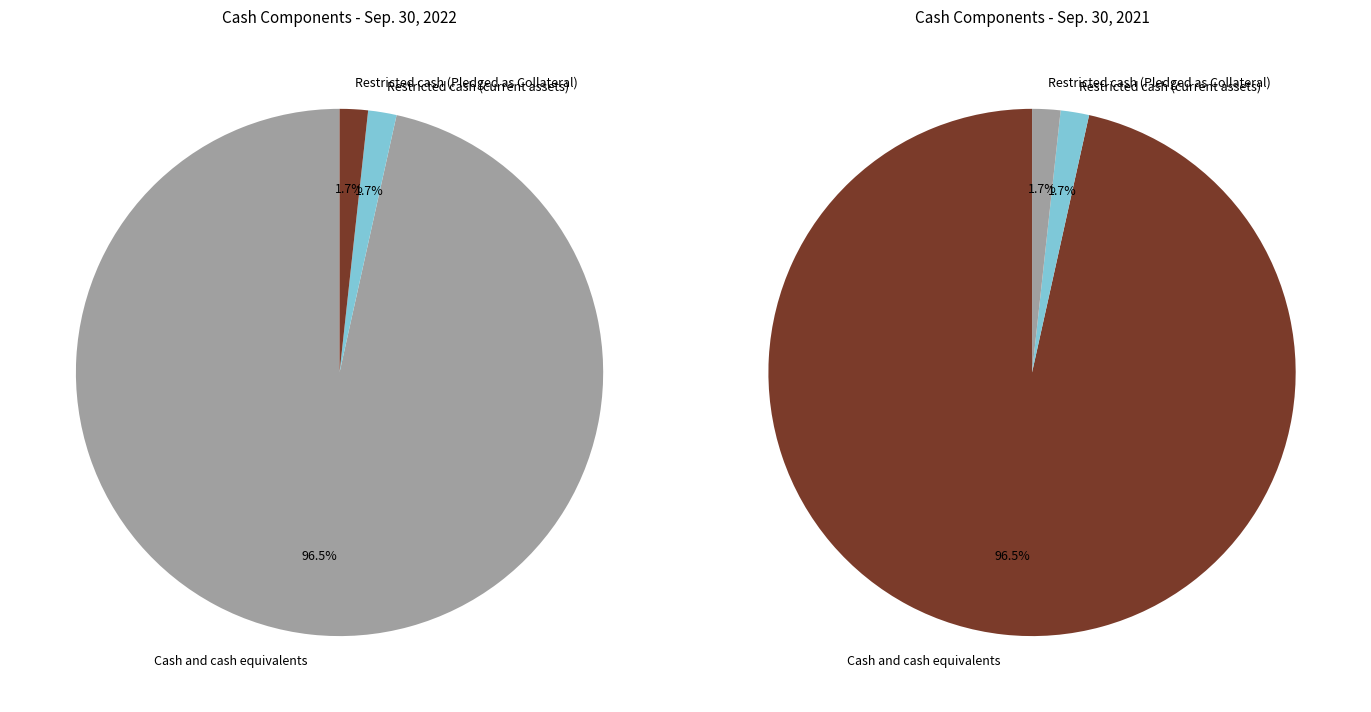

Combined, what portion of the pie is Restricted cash (current assets) and Cash and cash equivalents?

98.3%